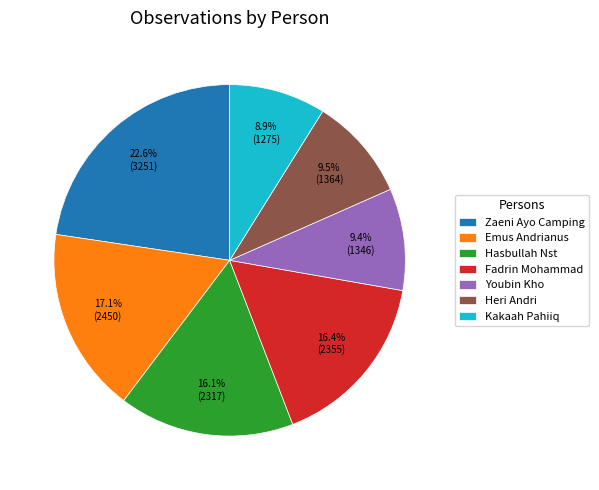

How many segments does this pie chart have?

7